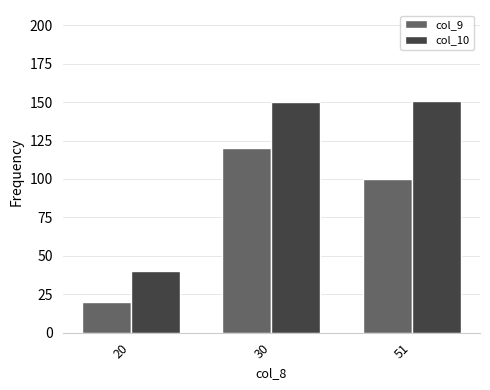

Where is col_9 nearest to the value 70?

51